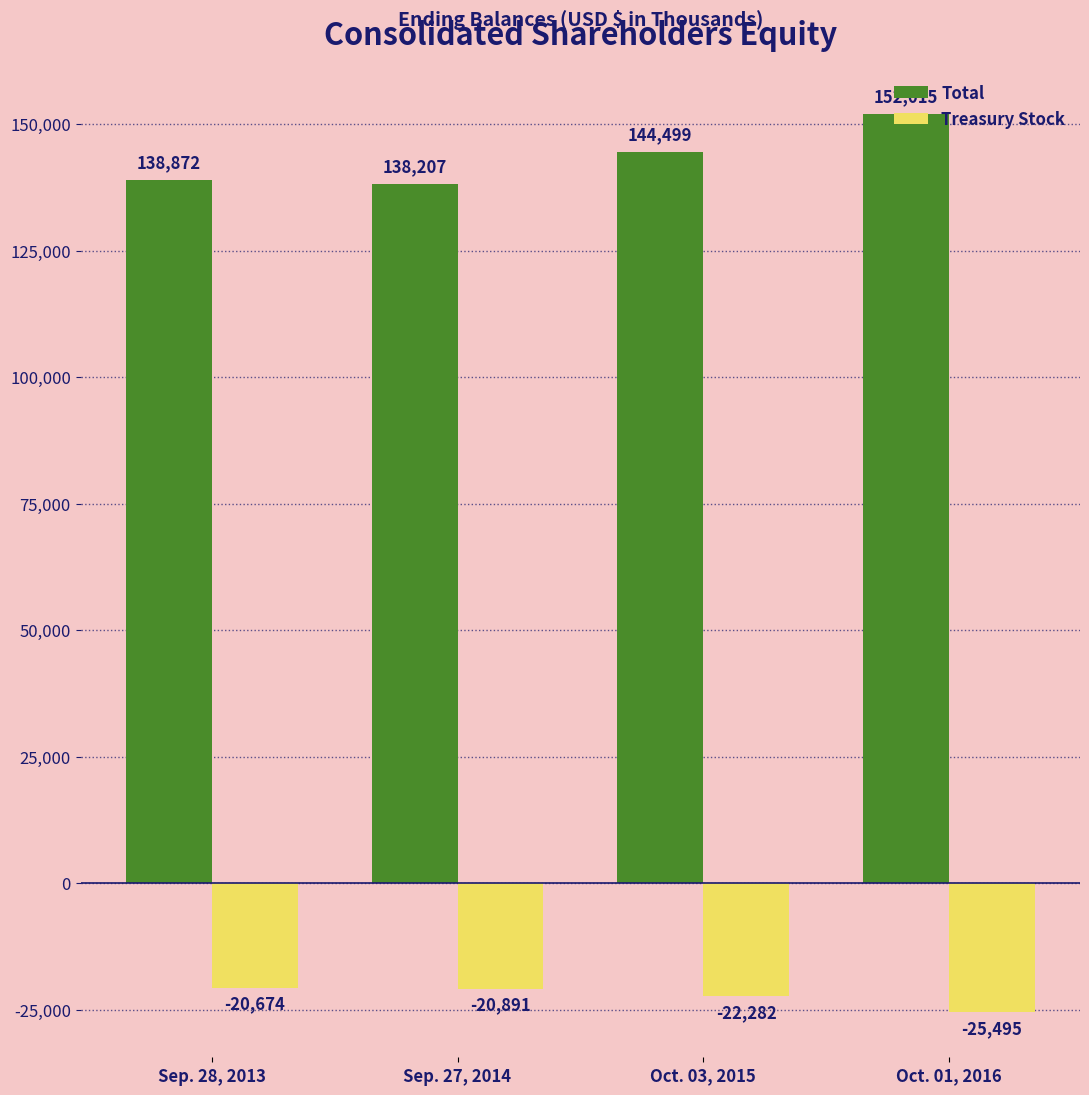

At which category is the sum across all series the highest?

Oct. 01, 2016